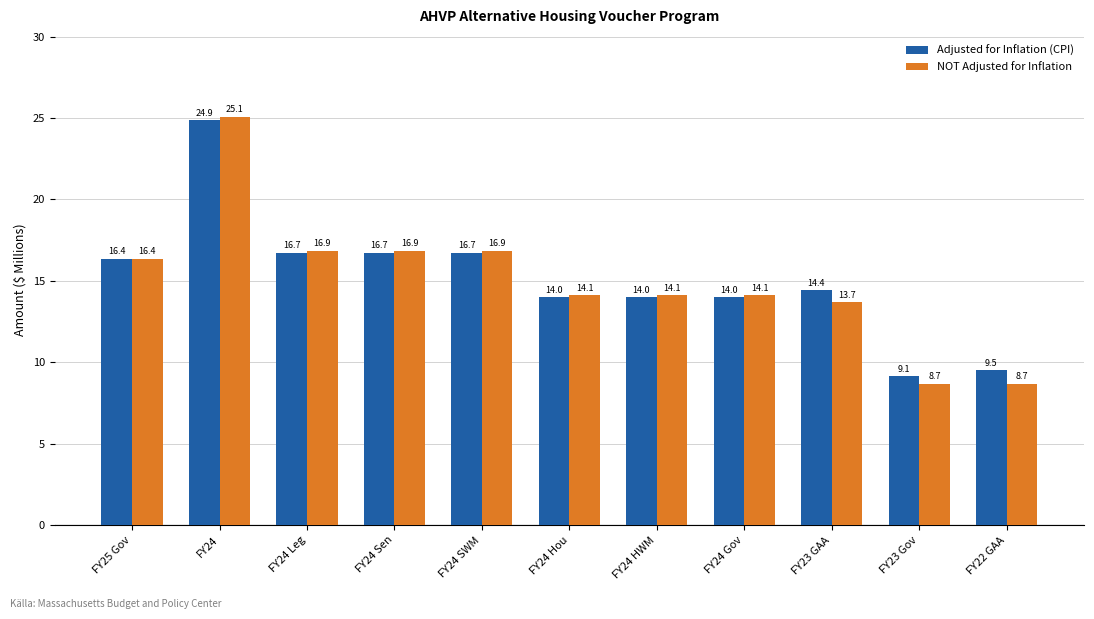

What position from the right is FY24 Gov?

4